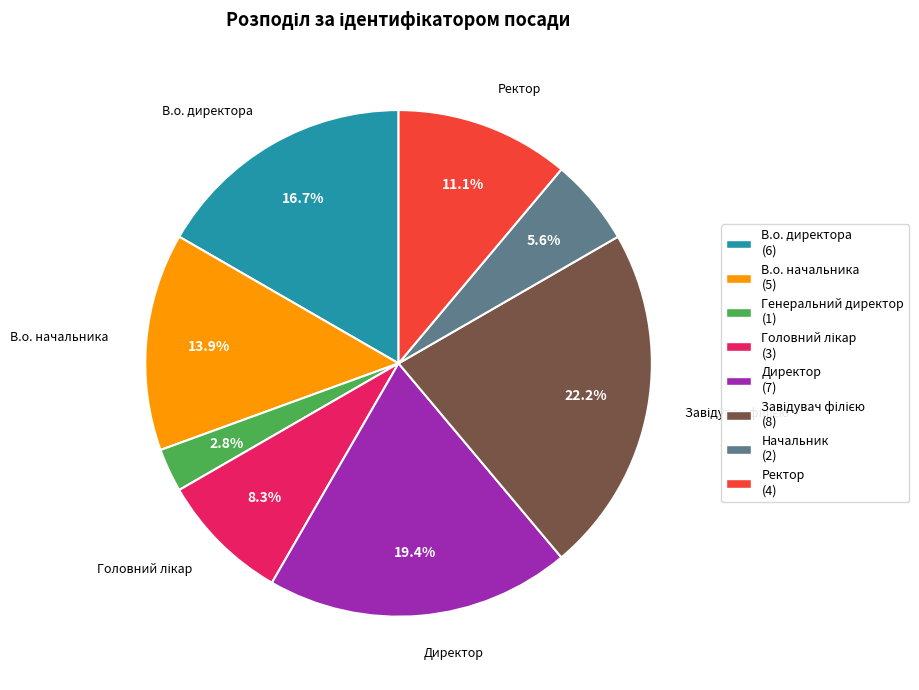

Is there a majority slice in this chart?

No